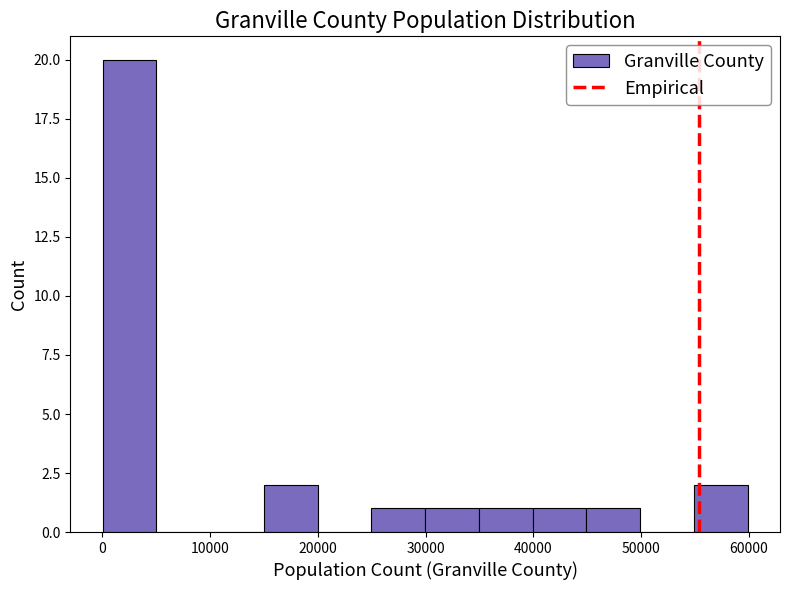

Reading left to right, transcribe this chart: for each bar, give the range it covers on the x-axis and its height. Neither the bar edges nor the heights are printed on the chart, so give them approximately, as read against the axes.

0 to 5000: 20
5000 to 10000: 0
10000 to 15000: 0
15000 to 20000: 2
20000 to 25000: 0
25000 to 30000: 1
30000 to 35000: 1
35000 to 40000: 1
40000 to 45000: 1
45000 to 50000: 1
50000 to 55000: 0
55000 to 60000: 2